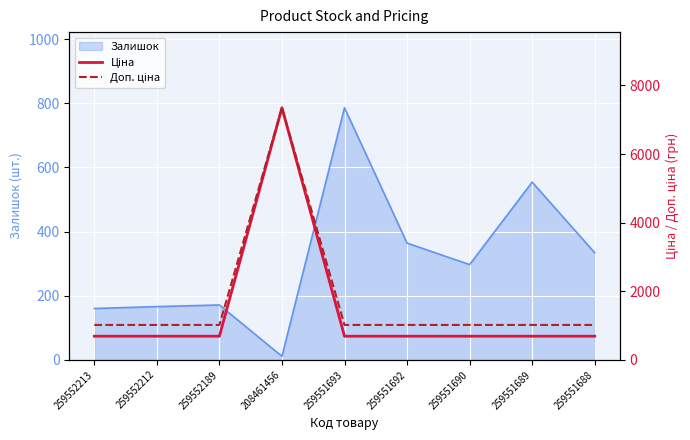

What is the highest value of the Залишок series?

786